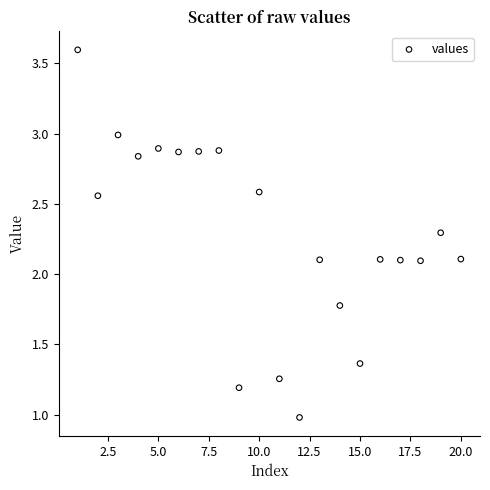

What is the range of X values (max minus min)?

19.0